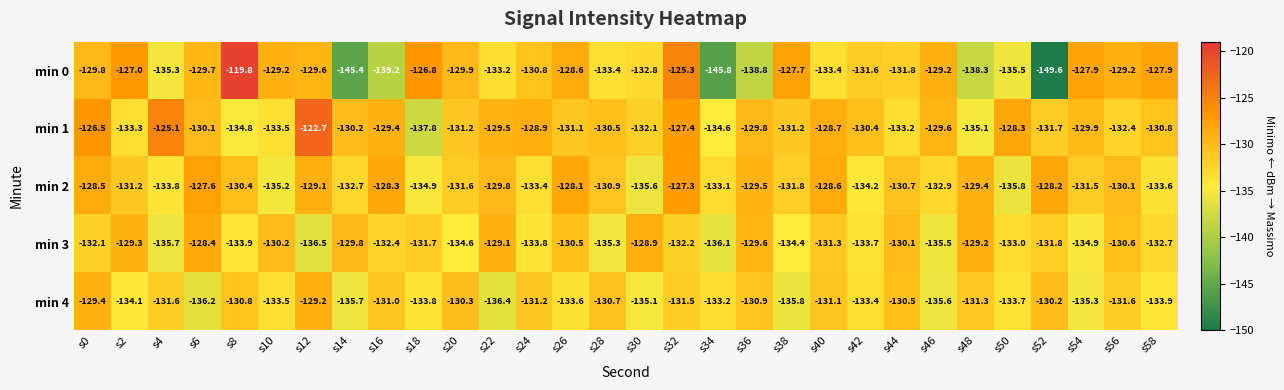

Which category has the highest value across all series?

s8